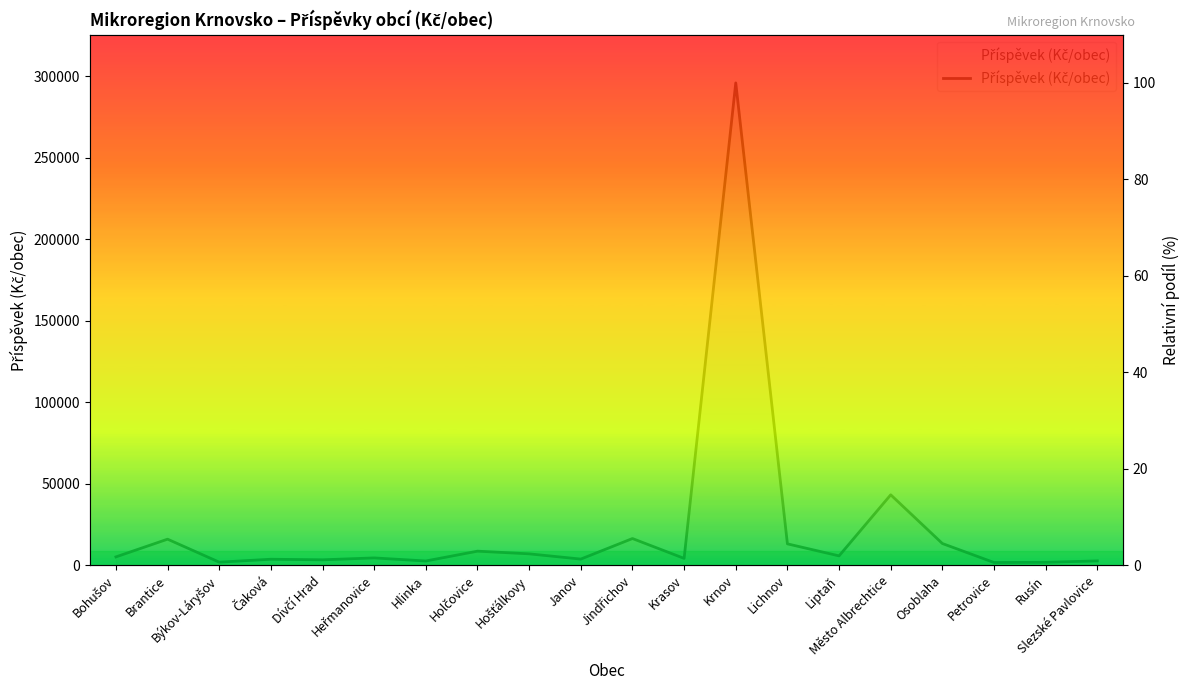

How many lines are shown in the chart?

1